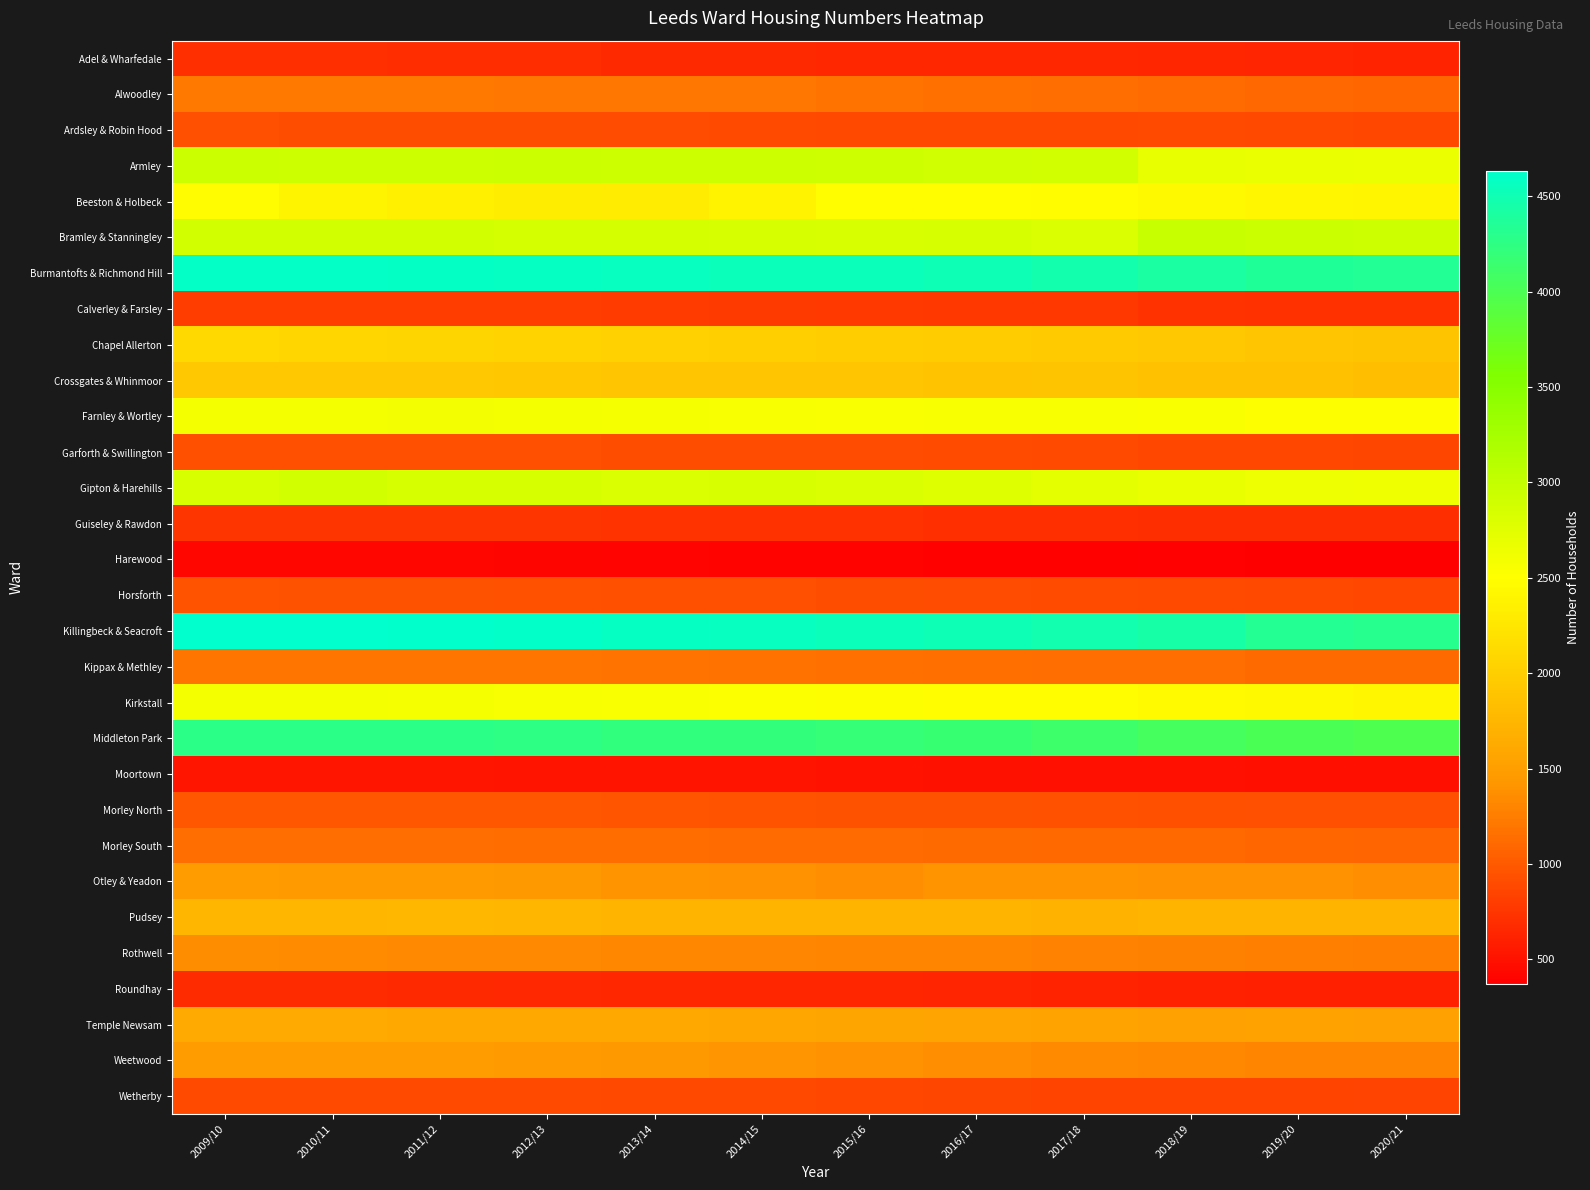

Reading right to left, transcribe all the data shown in this chart.

Adel & Wharfedale: 2020/21=629	2019/20=638	2018/19=644	2017/18=650	2016/17=652	2015/16=654	2014/15=664	2013/14=669	2012/13=689	2011/12=696	2010/11=709	2009/10=710
Alwoodley: 2020/21=1095	2019/20=1104	2018/19=1124	2017/18=1143	2016/17=1157	2015/16=1183	2014/15=1197	2013/14=1211	2012/13=1210	2011/12=1214	2010/11=1215	2009/10=1216
Ardsley & Robin Hood: 2020/21=875	2019/20=882	2018/19=890	2017/18=881	2016/17=882	2015/16=887	2014/15=894	2013/14=908	2012/13=917	2011/12=919	2010/11=921	2009/10=922
Armley: 2020/21=2661	2019/20=2675	2018/19=2694	2017/18=2885	2016/17=2901	2015/16=2912	2014/15=2920	2013/14=2925	2012/13=2930	2011/12=2925	2010/11=2927	2009/10=2928
Beeston & Holbeck: 2020/21=2402	2019/20=2415	2018/19=2439	2017/18=2475	2016/17=2484	2015/16=2487	2014/15=2386	2013/14=2311	2012/13=2328	2011/12=2345	2010/11=2389	2009/10=2464
Bramley & Stanningley: 2020/21=2924	2019/20=2937	2018/19=2965	2017/18=2819	2016/17=2840	2015/16=2832	2014/15=2844	2013/14=2853	2012/13=2867	2011/12=2878	2010/11=2883	2009/10=2884
Burmantofts & Richmond Hill: 2020/21=4339	2019/20=4367	2018/19=4417	2017/18=4472	2016/17=4511	2015/16=4542	2014/15=4535	2013/14=4560	2012/13=4580	2011/12=4586	2010/11=4594	2009/10=4600
Calverley & Farsley: 2020/21=715	2019/20=721	2018/19=728	2017/18=764	2016/17=769	2015/16=777	2014/15=784	2013/14=789	2012/13=797	2011/12=800	2010/11=801	2009/10=802
Chapel Allerton: 2020/21=1890	2019/20=1906	2018/19=1934	2017/18=1964	2016/17=1978	2015/16=1995	2014/15=2004	2013/14=2028	2012/13=2053	2011/12=2070	2010/11=2083	2009/10=2112
Crossgates & Whinmoor: 2020/21=1843	2019/20=1857	2018/19=1870	2017/18=1888	2016/17=1886	2015/16=1906	2014/15=1904	2013/14=1910	2012/13=1924	2011/12=1932	2010/11=1933	2009/10=1934
Farnley & Wortley: 2020/21=2514	2019/20=2519	2018/19=2537	2017/18=2558	2016/17=2568	2015/16=2545	2014/15=2558	2013/14=2573	2012/13=2589	2011/12=2596	2010/11=2593	2009/10=2587
Garforth & Swillington: 2020/21=868	2019/20=879	2018/19=876	2017/18=894	2016/17=900	2015/16=908	2014/15=913	2013/14=918	2012/13=925	2011/12=927	2010/11=929	2009/10=930
Gipton & Harehills: 2020/21=2628	2019/20=2649	2018/19=2681	2017/18=2730	2016/17=2772	2015/16=2806	2014/15=2822	2013/14=2816	2012/13=2842	2011/12=2843	2010/11=2881	2009/10=2831
Guiseley & Rawdon: 2020/21=697	2019/20=700	2018/19=703	2017/18=708	2016/17=713	2015/16=722	2014/15=726	2013/14=734	2012/13=748	2011/12=752	2010/11=752	2009/10=752
Harewood: 2020/21=372	2019/20=379	2018/19=383	2017/18=390	2016/17=394	2015/16=397	2014/15=402	2013/14=412	2012/13=420	2011/12=424	2010/11=425	2009/10=425
Horsforth: 2020/21=877	2019/20=883	2018/19=889	2017/18=900	2016/17=911	2015/16=919	2014/15=929	2013/14=936	2012/13=943	2011/12=951	2010/11=954	2009/10=955
Killingbeck & Seacroft: 2020/21=4303	2019/20=4330	2018/19=4437	2017/18=4482	2016/17=4513	2015/16=4539	2014/15=4564	2013/14=4582	2012/13=4604	2011/12=4622	2010/11=4634	2009/10=4628
Kippax & Methley: 2020/21=1121	2019/20=1113	2018/19=1143	2017/18=1141	2016/17=1149	2015/16=1162	2014/15=1174	2013/14=1182	2012/13=1188	2011/12=1191	2010/11=1192	2009/10=1194
Kirkstall: 2020/21=2415	2019/20=2437	2018/19=2461	2017/18=2490	2016/17=2483	2015/16=2513	2014/15=2529	2013/14=2545	2012/13=2569	2011/12=2583	2010/11=2588	2009/10=2592
Middleton Park: 2020/21=3977	2019/20=4003	2018/19=4056	2017/18=4123	2016/17=4163	2015/16=4190	2014/15=4214	2013/14=4226	2012/13=4255	2011/12=4268	2010/11=4275	2009/10=4276
Moortown: 2020/21=485	2019/20=484	2018/19=490	2017/18=496	2016/17=501	2015/16=509	2014/15=514	2013/14=514	2012/13=521	2011/12=524	2010/11=525	2009/10=525
Morley North: 2020/21=922	2019/20=928	2018/19=934	2017/18=941	2016/17=948	2015/16=953	2014/15=962	2013/14=965	2012/13=978	2011/12=979	2010/11=981	2009/10=984
Morley South: 2020/21=1085	2019/20=1092	2018/19=1105	2017/18=1110	2016/17=1118	2015/16=1125	2014/15=1127	2013/14=1130	2012/13=1134	2011/12=1138	2010/11=1141	2009/10=1143
Otley & Yeadon: 2020/21=1379	2019/20=1393	2018/19=1394	2017/18=1404	2016/17=1405	2015/16=1377	2014/15=1392	2013/14=1410	2012/13=1445	2011/12=1455	2010/11=1470	2009/10=1471
Pudsey: 2020/21=1727	2019/20=1739	2018/19=1744	2017/18=1717	2016/17=1726	2015/16=1731	2014/15=1735	2013/14=1742	2012/13=1753	2011/12=1758	2010/11=1751	2009/10=1752
Rothwell: 2020/21=1257	2019/20=1264	2018/19=1275	2017/18=1287	2016/17=1299	2015/16=1303	2014/15=1312	2013/14=1316	2012/13=1332	2011/12=1336	2010/11=1348	2009/10=1360
Roundhay: 2020/21=599	2019/20=604	2018/19=610	2017/18=623	2016/17=634	2015/16=639	2014/15=645	2013/14=647	2012/13=660	2011/12=667	2010/11=673	2009/10=674
Temple Newsam: 2020/21=1533	2019/20=1540	2018/19=1530	2017/18=1549	2016/17=1561	2015/16=1570	2014/15=1585	2013/14=1598	2012/13=1610	2011/12=1614	2010/11=1622	2009/10=1625
Weetwood: 2020/21=1298	2019/20=1303	2018/19=1323	2017/18=1344	2016/17=1370	2015/16=1393	2014/15=1416	2013/14=1438	2012/13=1466	2011/12=1472	2010/11=1476	2009/10=1481
Wetherby: 2020/21=846	2019/20=849	2018/19=851	2017/18=854	2016/17=865	2015/16=872	2014/15=880	2013/14=882	2012/13=892	2011/12=895	2010/11=895	2009/10=896